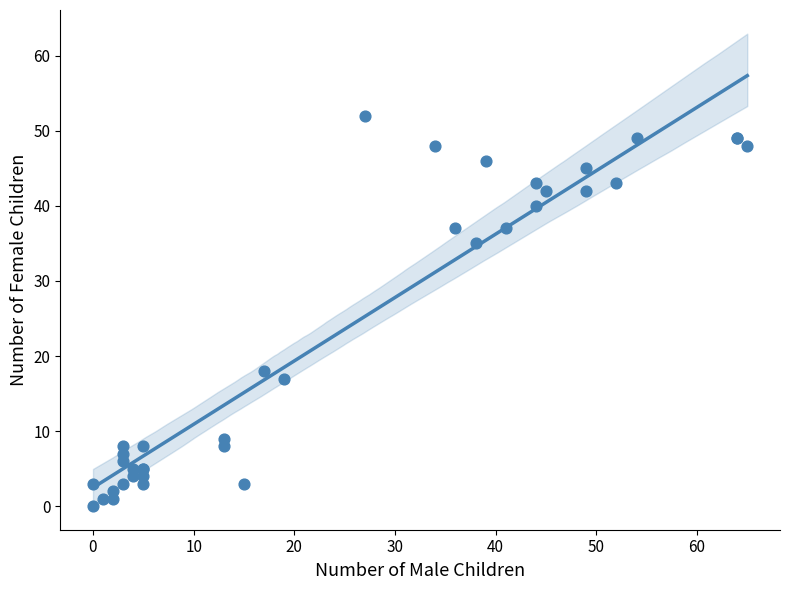

What Y value in the scatter plot is closest to 26?

18